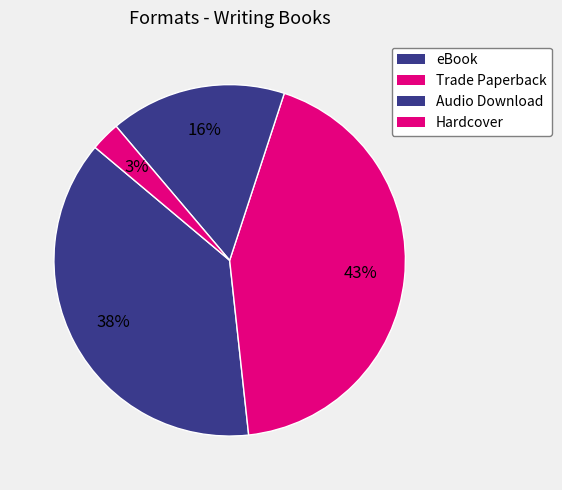

Which category has the biggest portion of the pie?

Trade Paperback